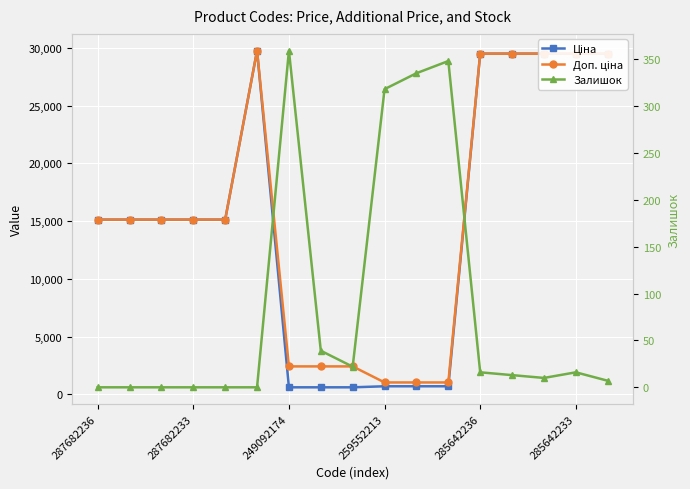

True or false: Доп. ціна and Ціна cross at least once.

False